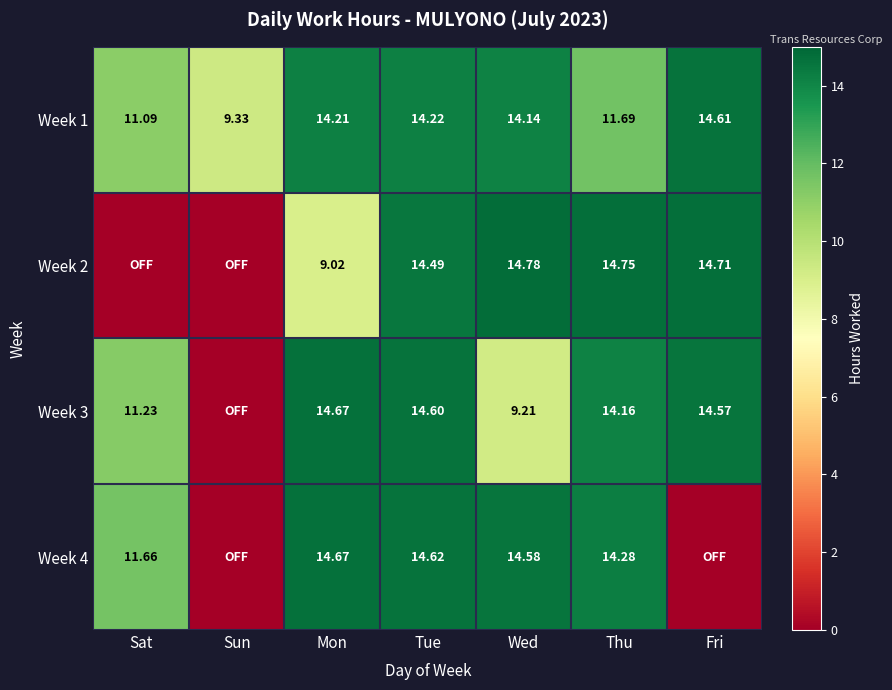

At which label is Week 1 closest to 11?

Sat